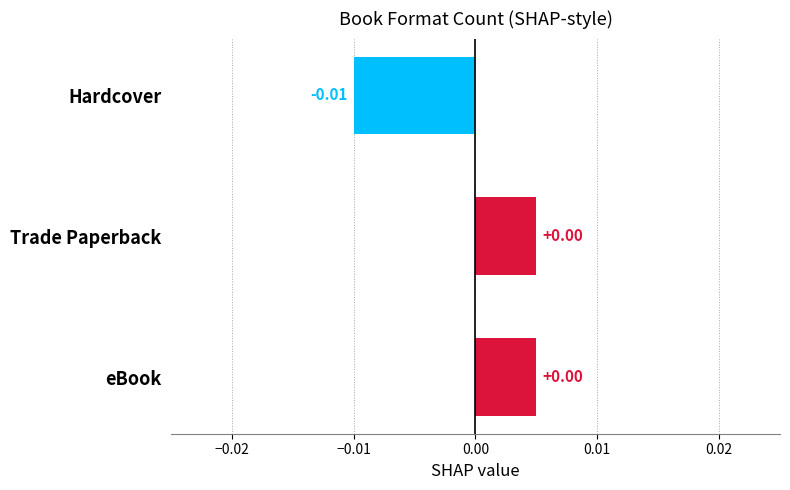

Which has a higher value, eBook or Hardcover?

eBook